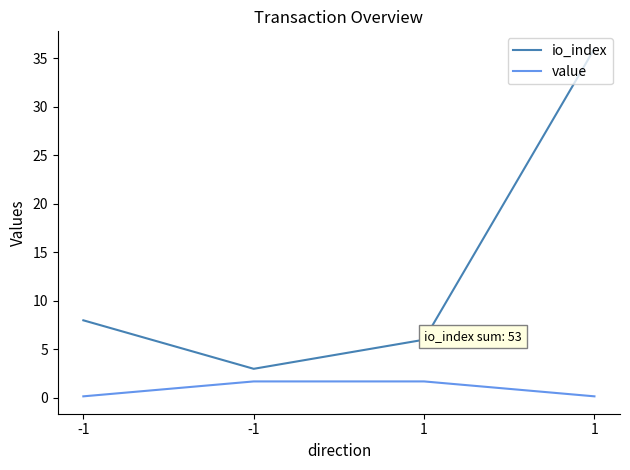

What is the total value across all series at -1?

8.2